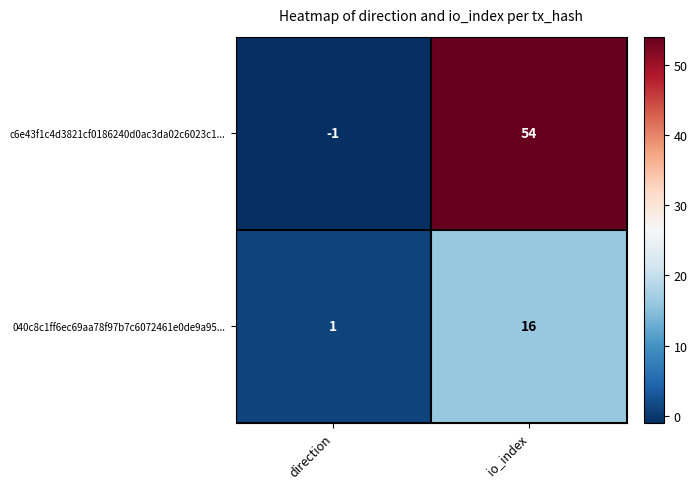

Which series has the largest range (max minus min)?

c6e43f1c4d3821cf0186240d0ac3da02c6023c1...